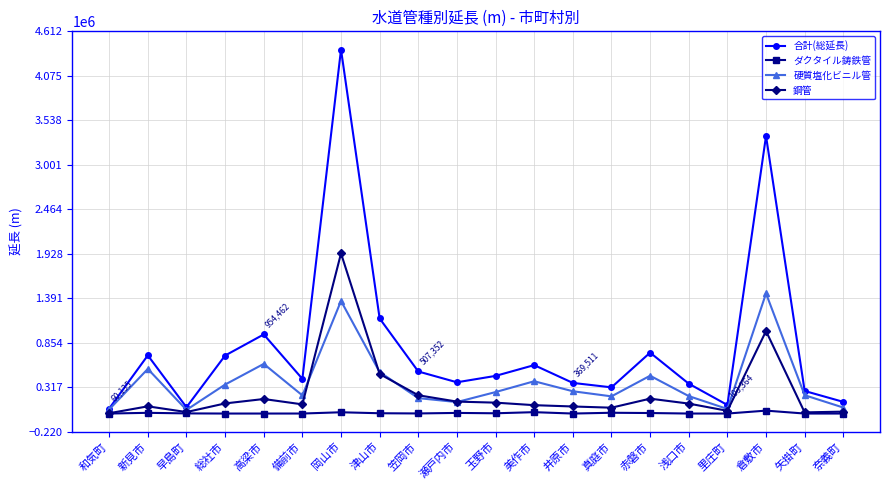

What is the sum of the 合計(総延長) values at 笠岡市 and 新見市?

1209159